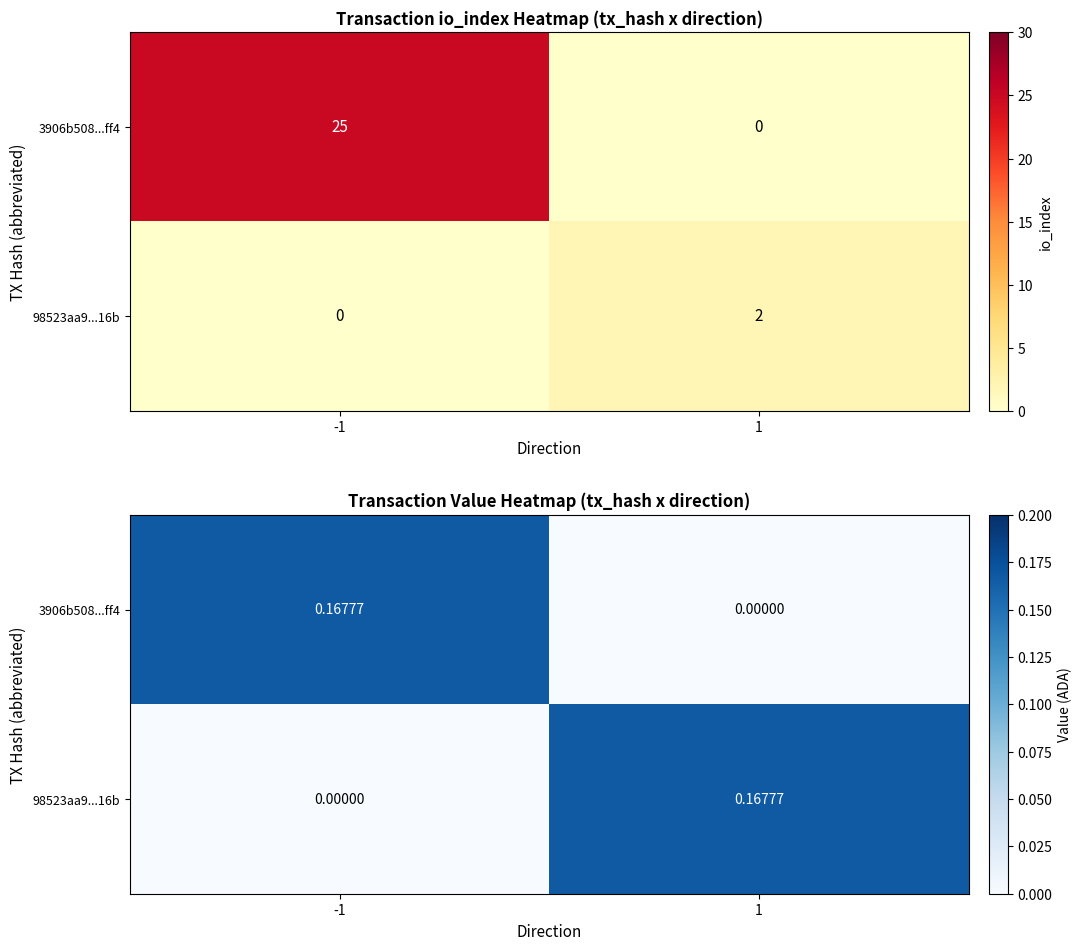

What is the spread (max minus min) of values at -1?

0.2